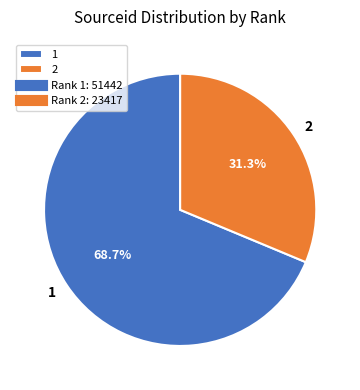

To the nearest percent, what is the difference between the largest and smallest slice percentages?

37%